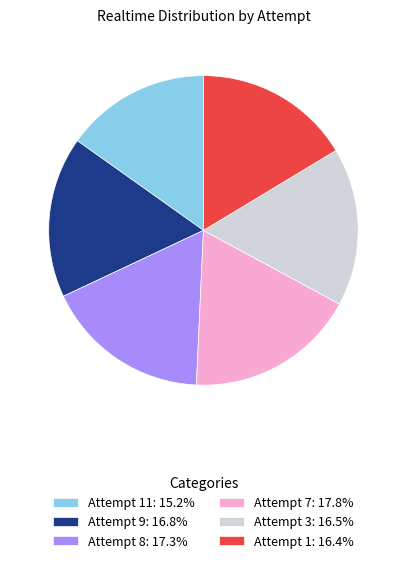

Combined, do Attempt 1: 16.4% and Attempt 8: 17.3% account for over 50%?

No